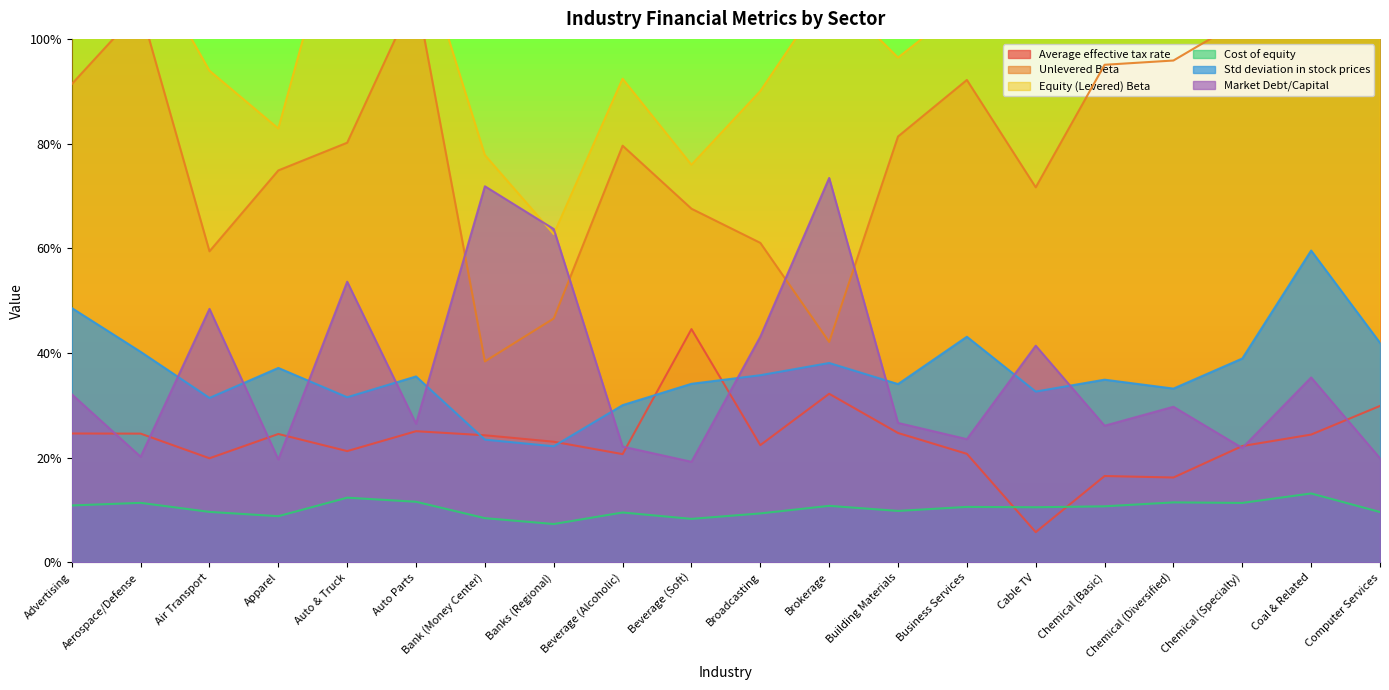

What is the value of the Equity (Levered) Beta point at the 14th from the left?

1.1